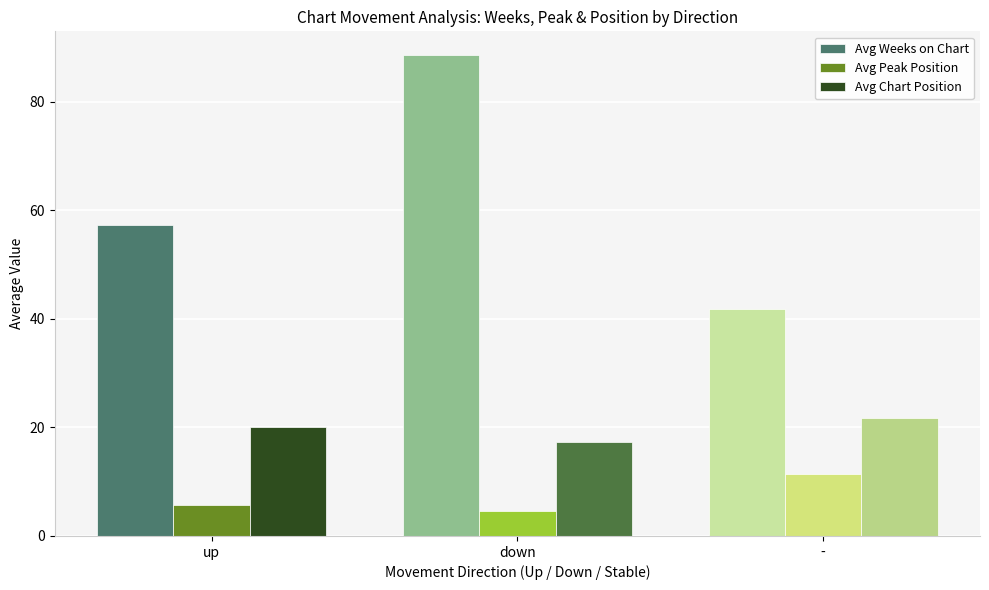

Which series has the widest spread of values?

Avg Weeks on Chart